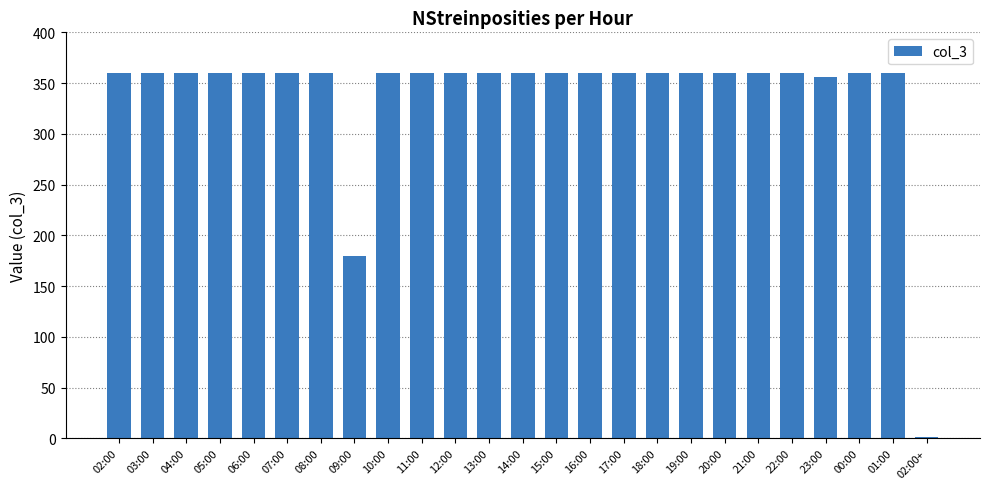

Reading left to right, list all the values displayed in this chart.

02:00=360	03:00=360	04:00=360	05:00=360	06:00=360	07:00=360	08:00=360	09:00=180	10:00=360	11:00=360	12:00=360	13:00=360	14:00=360	15:00=360	16:00=360	17:00=360	18:00=360	19:00=360	20:00=360	21:00=360	22:00=360	23:00=356	00:00=360	01:00=360	02:00+=1